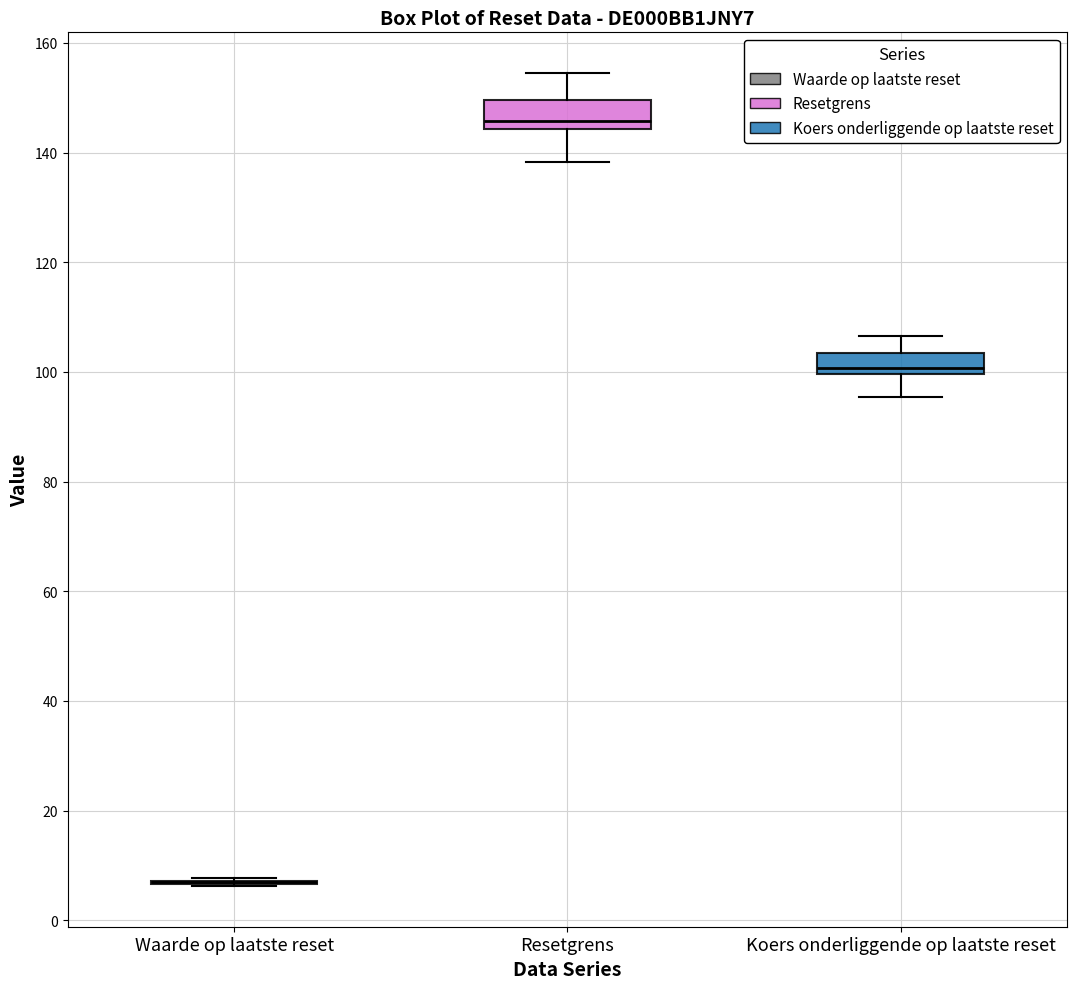

Where is the upper edge of the box for Koers onderliggende op laatste reset on the y-axis? The values are not printed on the chart, so give them approximately, as read against the axis.

104